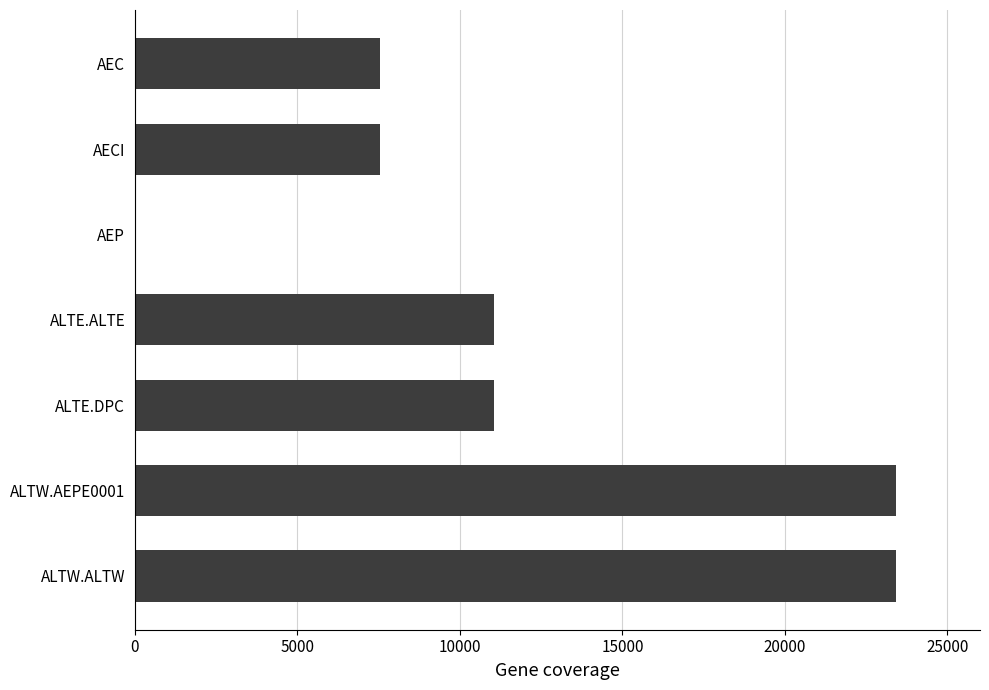

Which has a higher value, AEP or ALTW.ALTW?

ALTW.ALTW